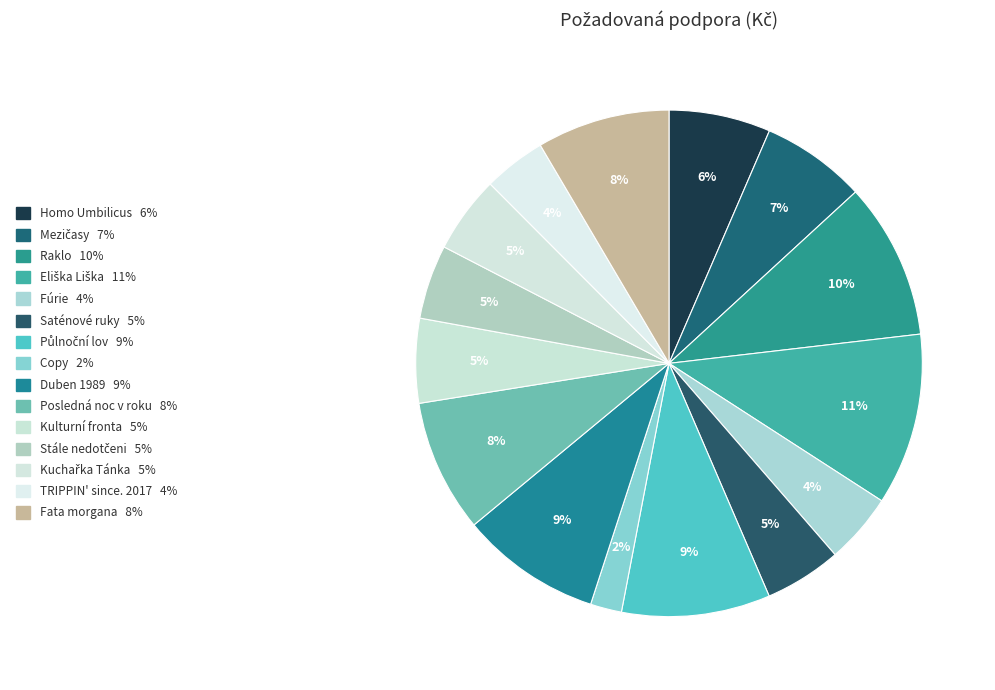

Does Stále nedotčeni account for over 50% of the chart?

No